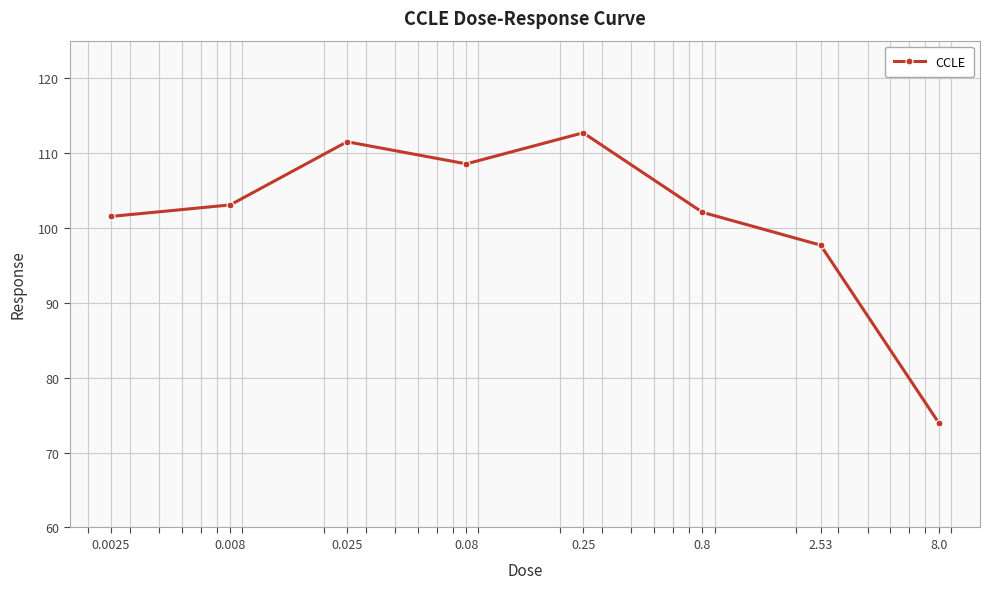

What is the maximum value shown in the chart?

112.7